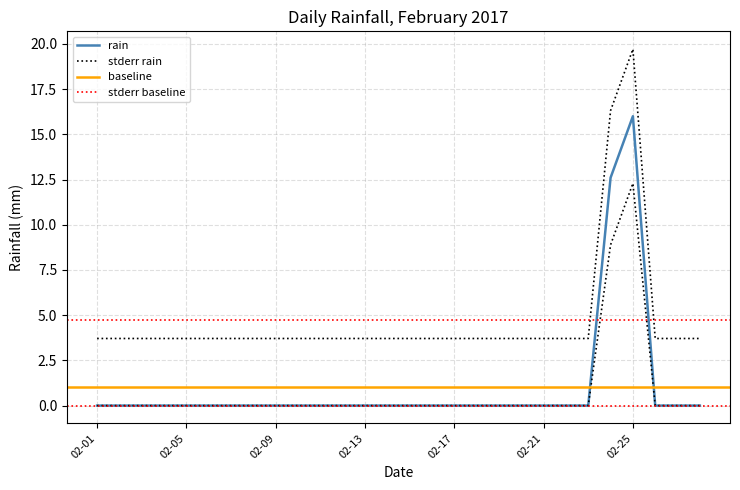

Reading left to right, transcribe all the data shown in this chart.

2017-02-01=0.0	2017-02-02=0.0	2017-02-03=0.0	2017-02-04=0.0	2017-02-05=0.0	2017-02-06=0.0	2017-02-07=0.0	2017-02-08=0.0	2017-02-09=0.0	2017-02-10=0.0	2017-02-11=0.0	2017-02-12=0.0	2017-02-13=0.0	2017-02-14=0.0	2017-02-15=0.0	2017-02-16=0.0	2017-02-17=0.0	2017-02-18=0.0	2017-02-19=0.0	2017-02-20=0.0	2017-02-21=0.0	2017-02-22=0.0	2017-02-23=0.0	2017-02-24=12.6	2017-02-25=16.0	2017-02-26=0.0	2017-02-27=0.0	2017-02-28=0.0